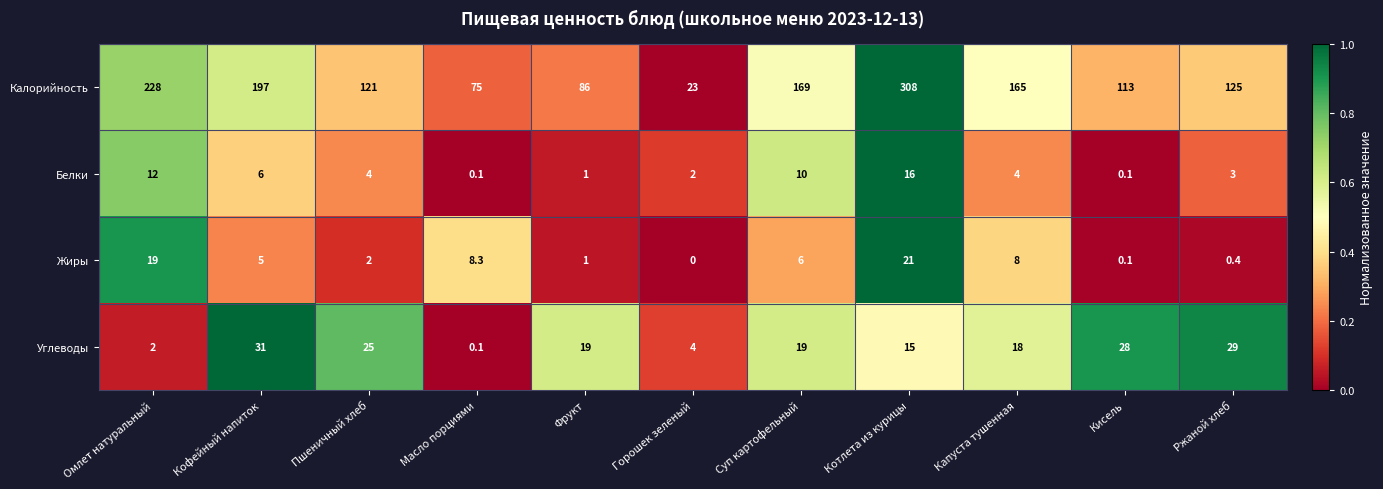

Rank the series at Котлета из курицы from highest to lowest value.

Калорийность, Жиры, Белки, Углеводы